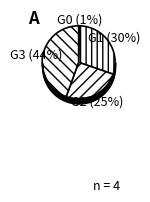

Count the number of slices in the pie.

4